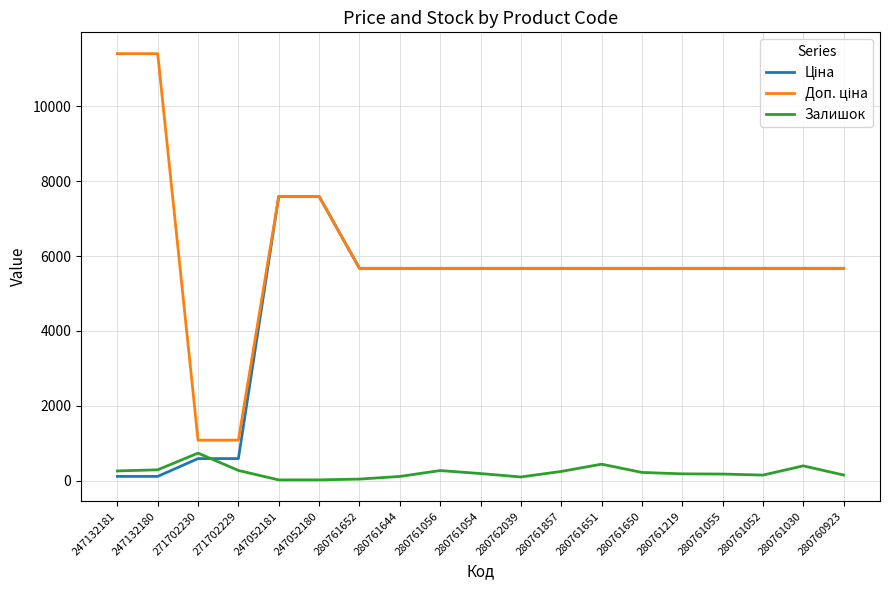

At which label does Залишок reach its peak?

271702230